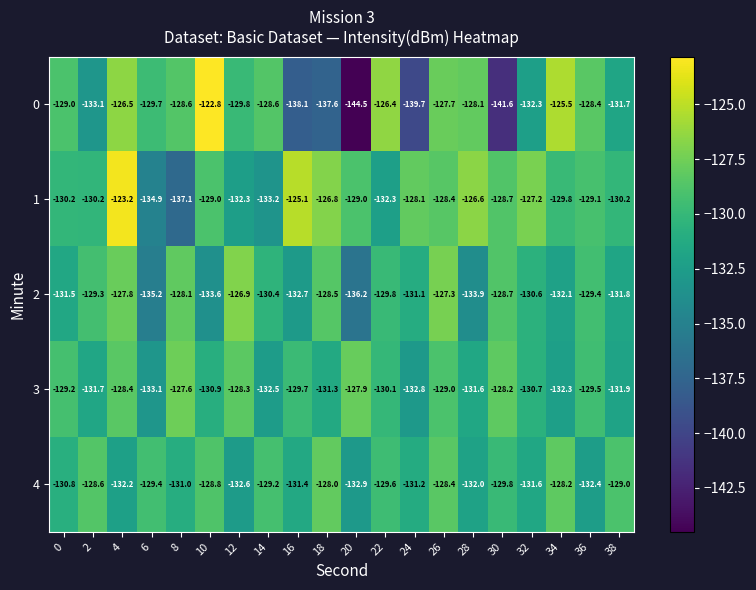

At 34, list the series in order from smallest to largest.

3, 2, 1, 4, 0